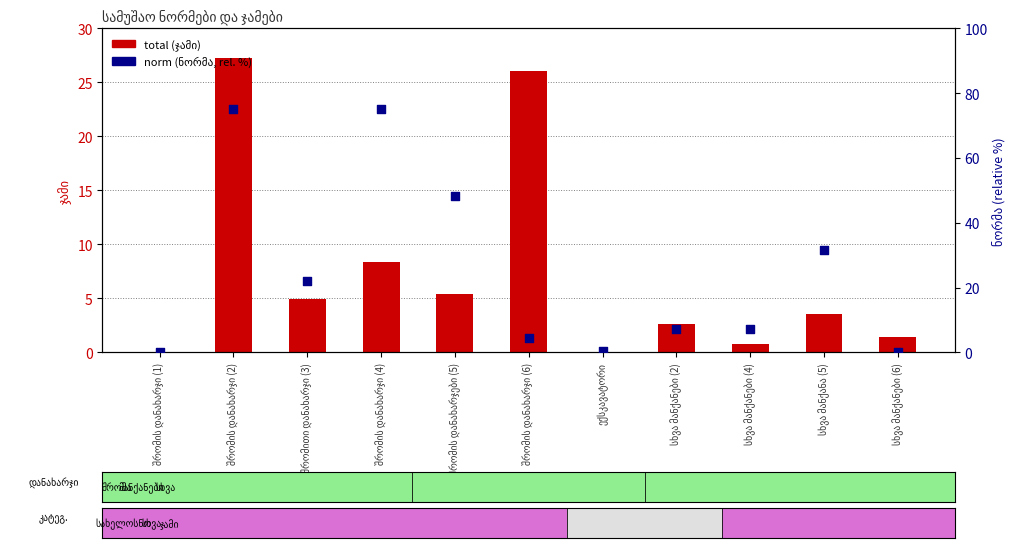

What is the total value across all series at სხვა მანქანები (2)?

9.9